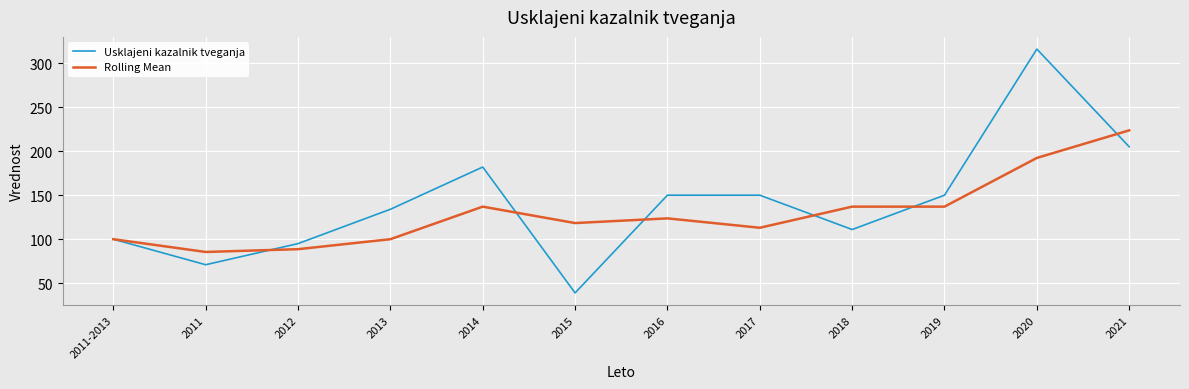

The value of Usklajeni kazalnik tveganja at 2020 is 316.0. True or false?

True